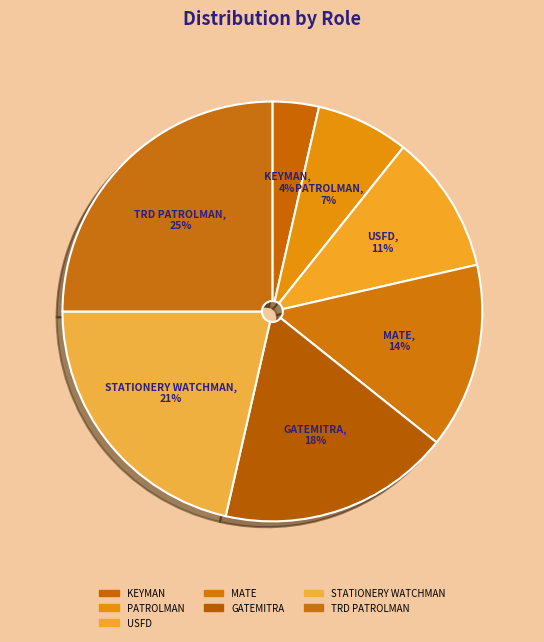

Is there a majority slice in this chart?

No